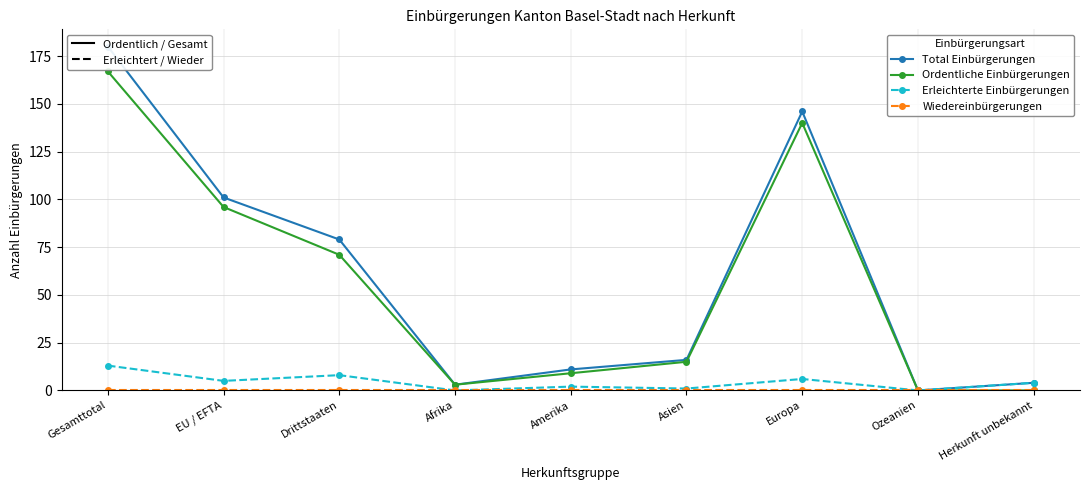

The Wiedereinbürgerungen series shows 0 at Asien. True or false?

True